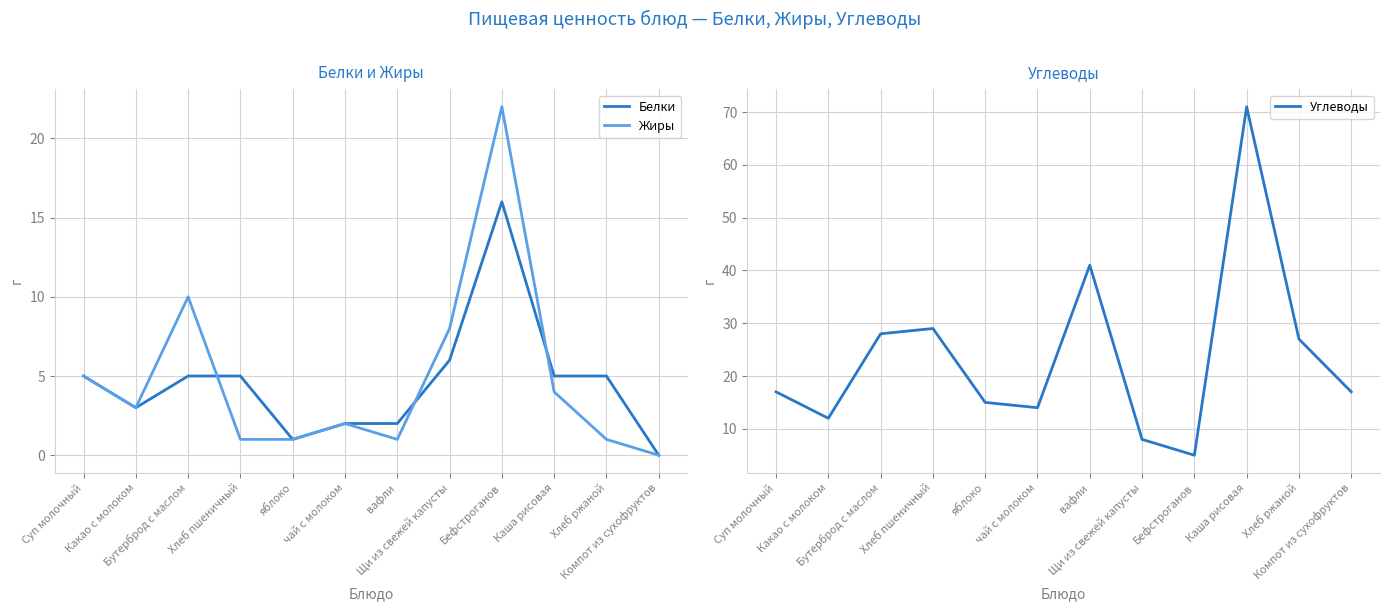

After their last crossing, which series has the higher values: Углеводы or Белки?

Углеводы